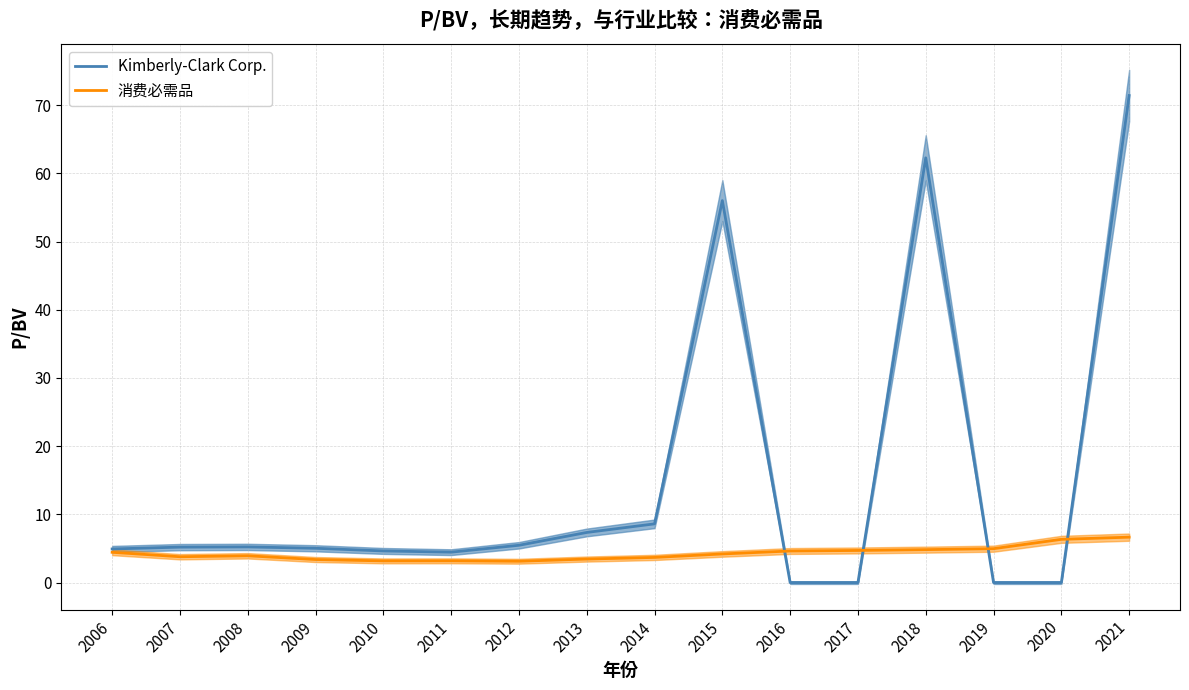

Where is Kimberly-Clark Corp. nearest to the value 35?

2015